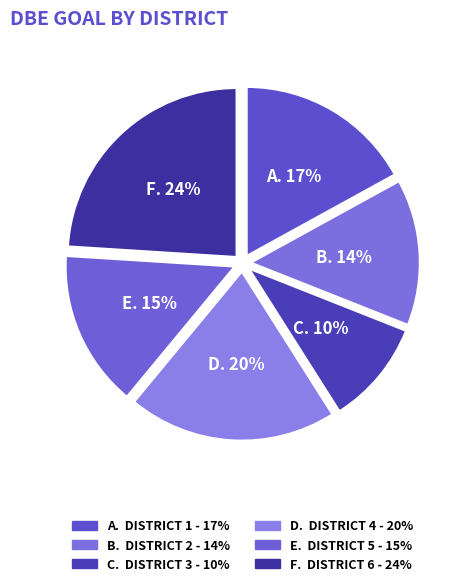

How many segments does this pie chart have?

6